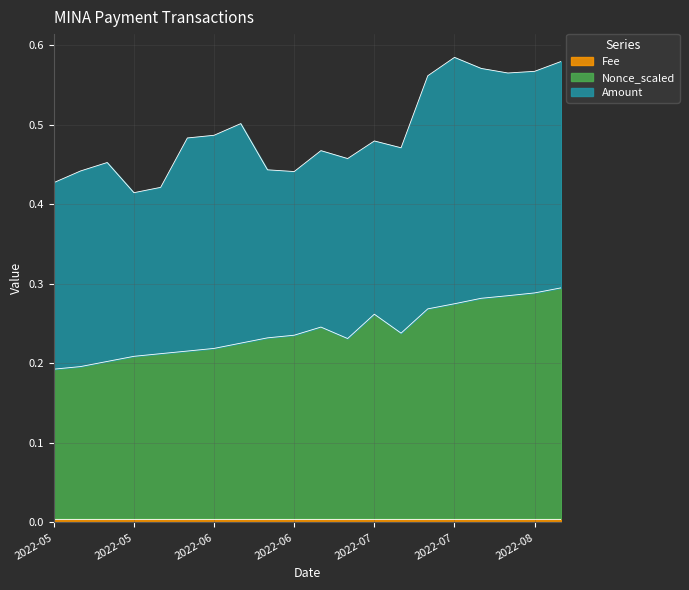

What position from the left is 2022-07-17?

16